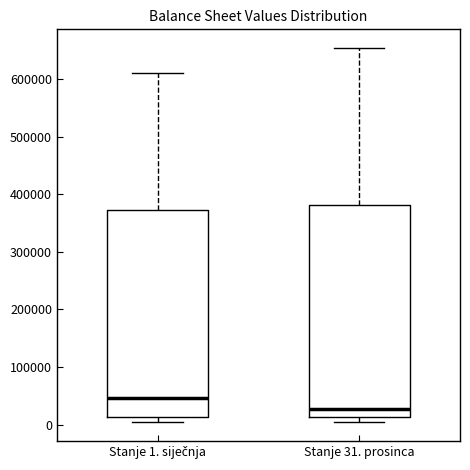

Reading left to right, transcribe this box plot: for each box, give where its median line is, the range the box spans, and where its two whiskers end, as read against the y-axis. The values are not printed on the chart, so give them approximately, as read against the axis.

Stanje 1. siječnja: median 50000, box 10000 to 370000, whiskers 0 to 610000
Stanje 31. prosinca: median 30000, box 10000 to 380000, whiskers 0 to 650000